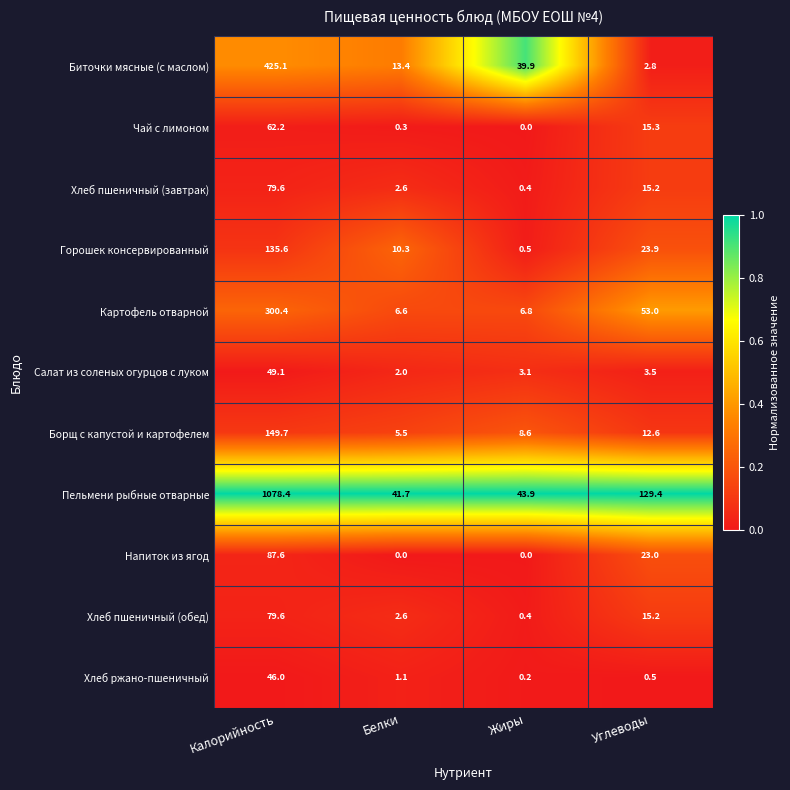

The value of Салат из соленых огурцов с луком at Калорийность is 49.1. True or false?

True